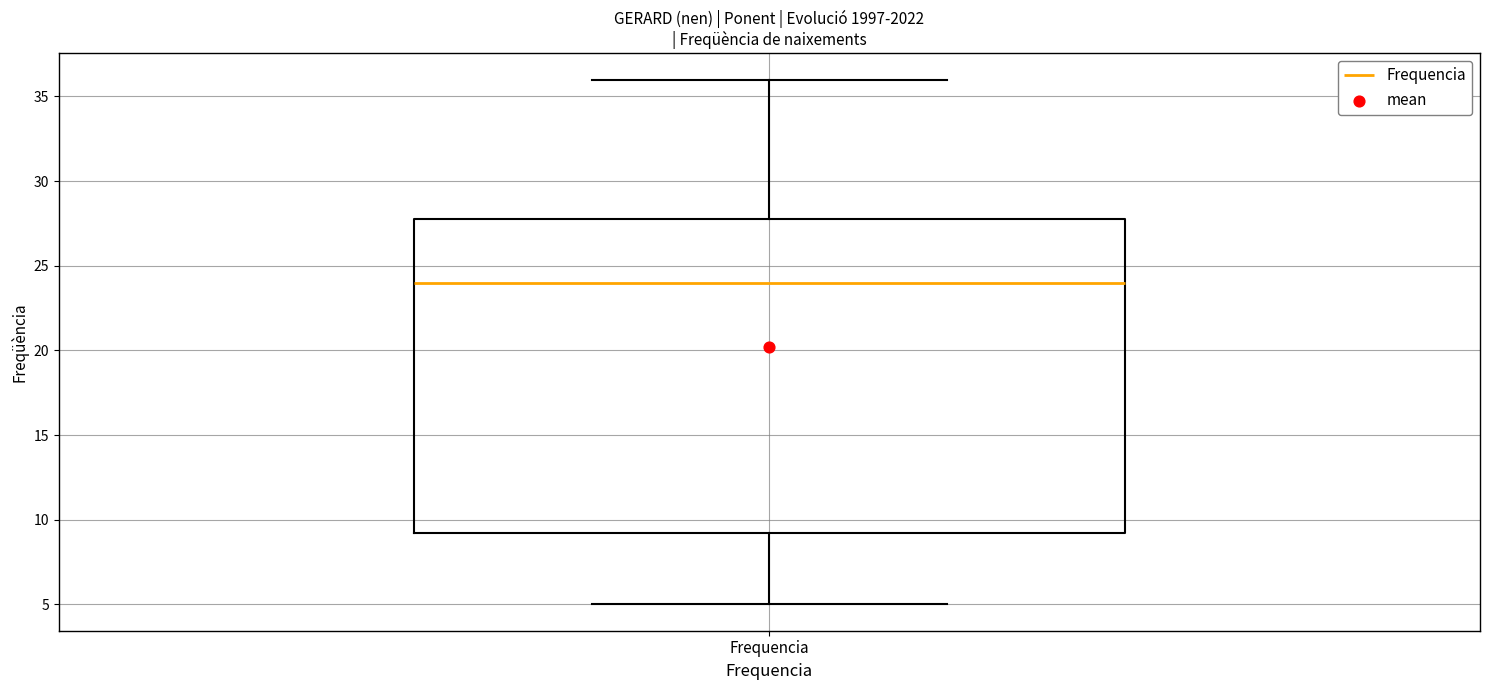

Where is the lower edge of the box for Frequencia on the y-axis? The values are not printed on the chart, so give them approximately, as read against the axis.

9.5